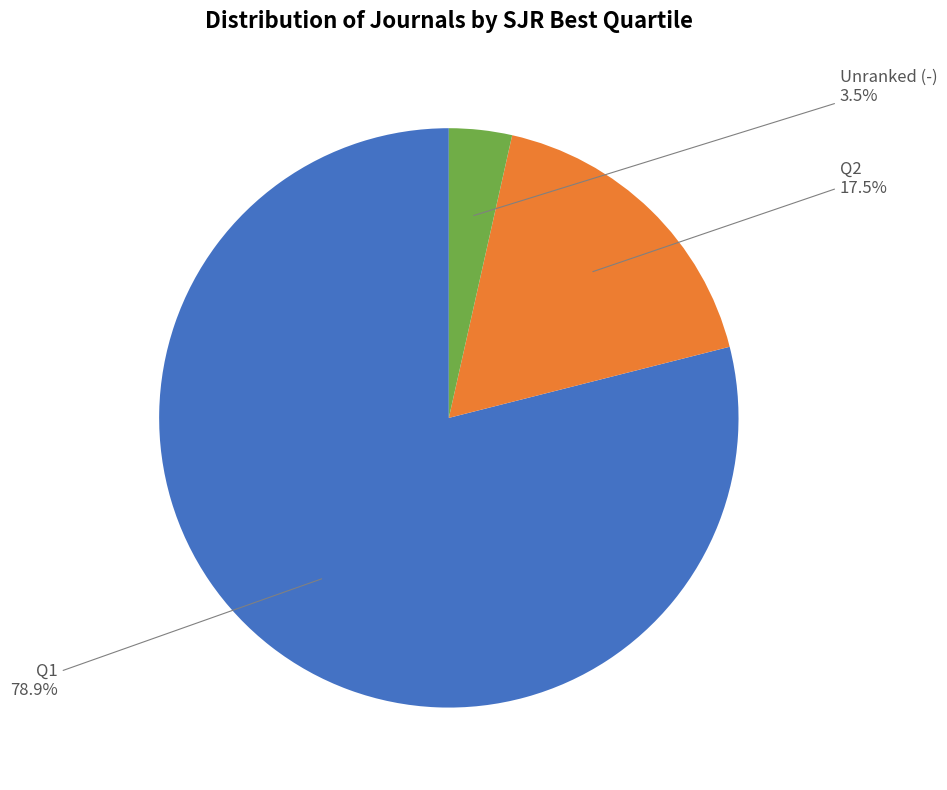

Rank the categories by value from lowest to highest.

Unranked (-), Q2, Q1